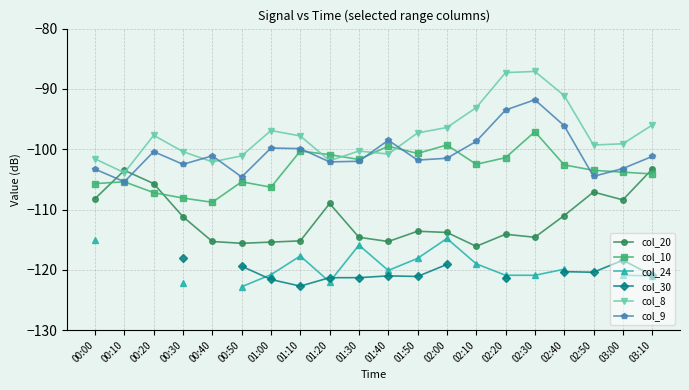

How many intersections are there between col_9 and col_20?

2